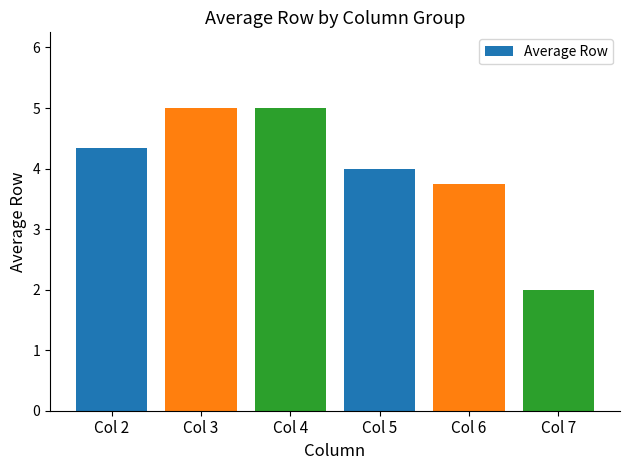

Reading left to right, list all the values displayed in this chart.

Col 2=4.3	Col 3=5.0	Col 4=5.0	Col 5=4.0	Col 6=3.8	Col 7=2.0